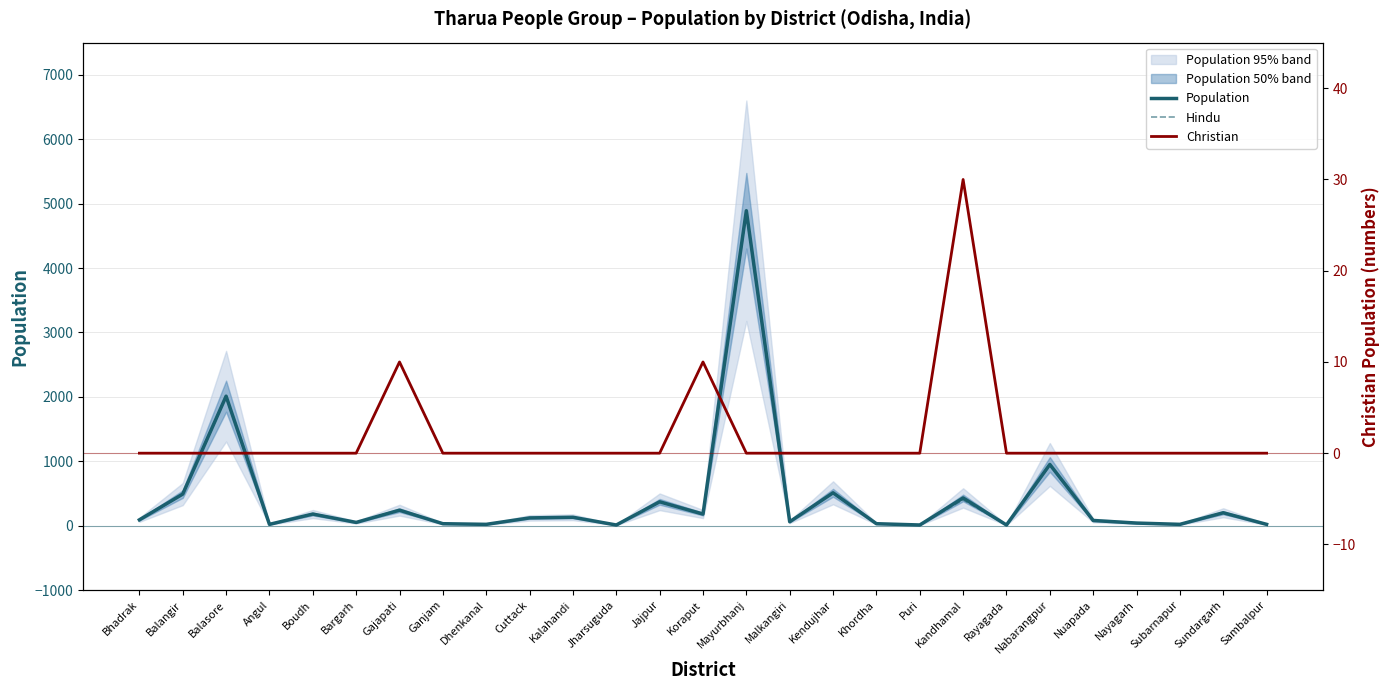

List the labels in order of Population value, smallest first.

Jharsuguda, Puri, Rayagada, Angul, Dhenkanal, Subarnapur, Sambalpur, Ganjam, Khordha, Nayagarh, Bargarh, Malkangiri, Nuapada, Bhadrak, Cuttack, Kalahandi, Boudh, Koraput, Sundargarh, Gajapati, Jajpur, Kandhamal, Balangir, Kendujhar, Nabarangpur, Balasore, Mayurbhanj